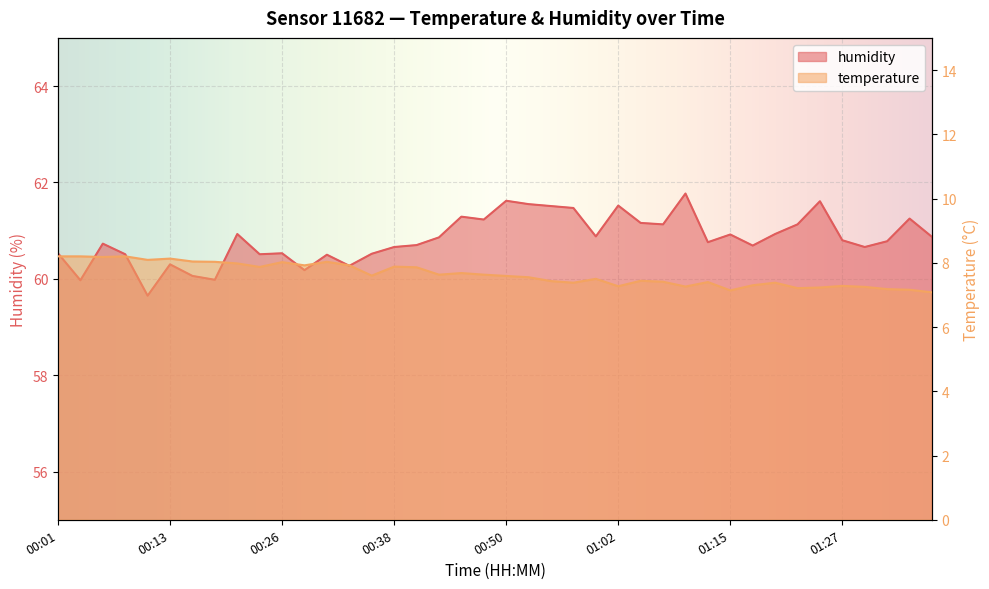

What is the label of the 36th point from the left?

01:27